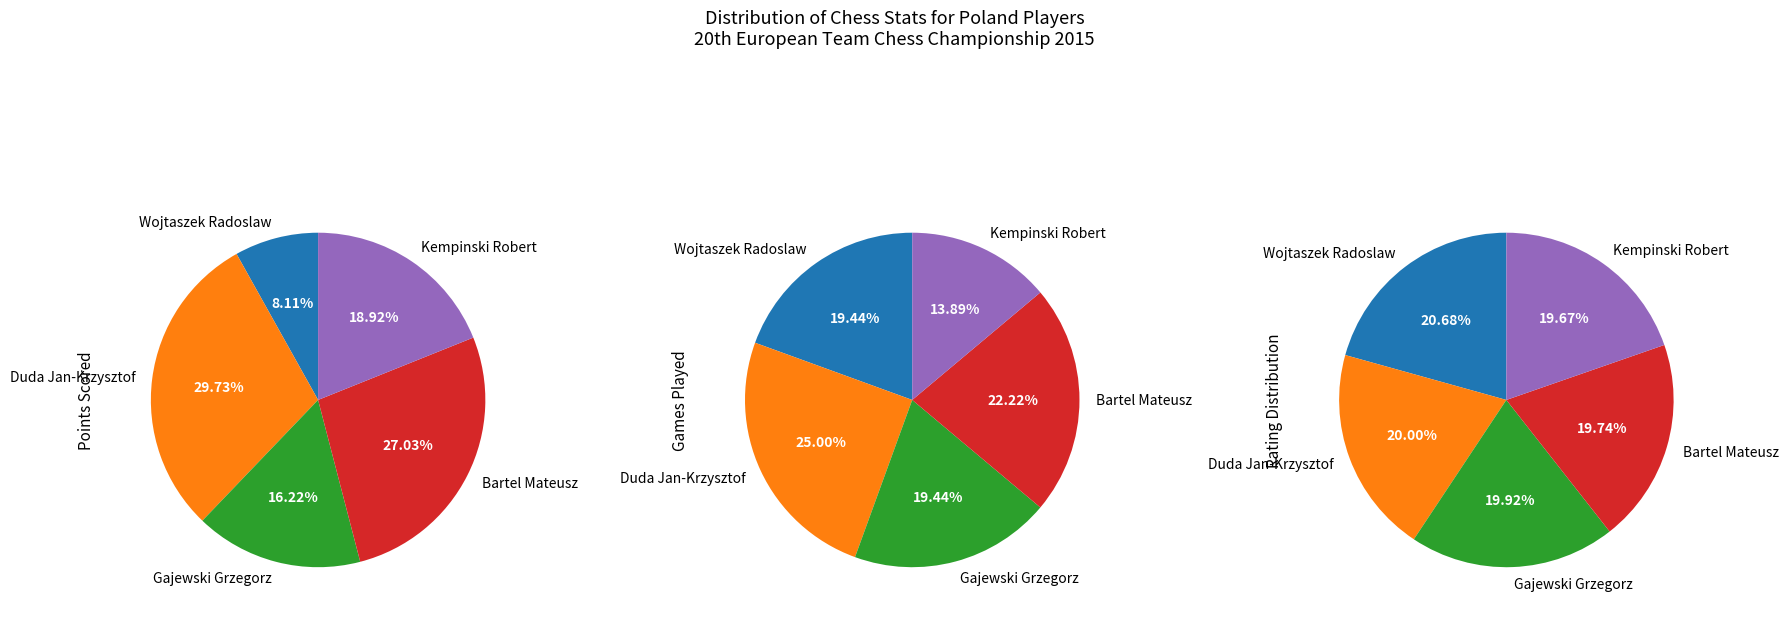

Do Wojtaszek Radoslaw and Kempinski Robert together represent more than half of the pie?

No